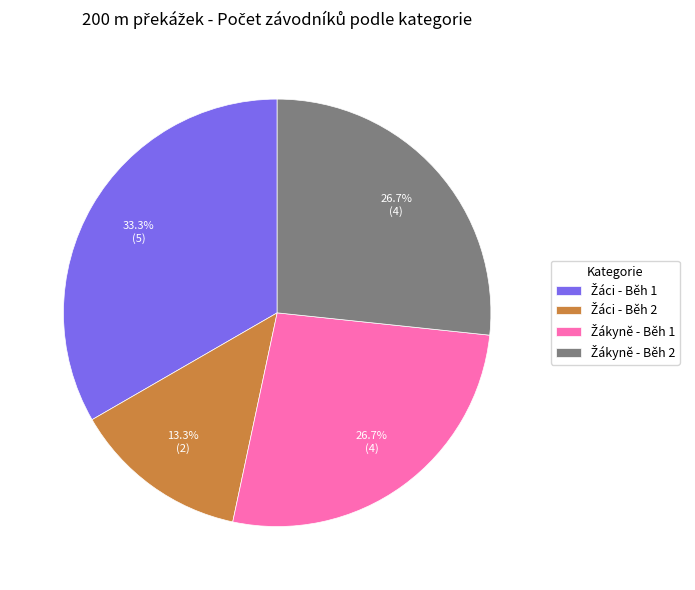

Is there any slice that represents more than half of the pie?

No